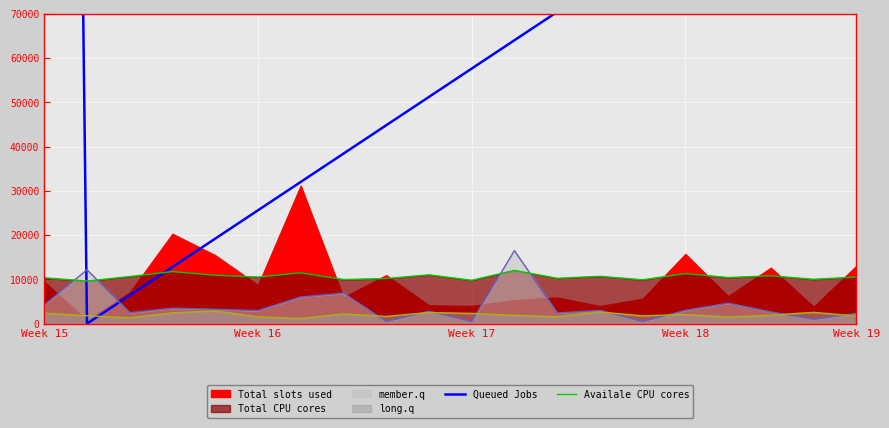

How many data points does each series have?

20